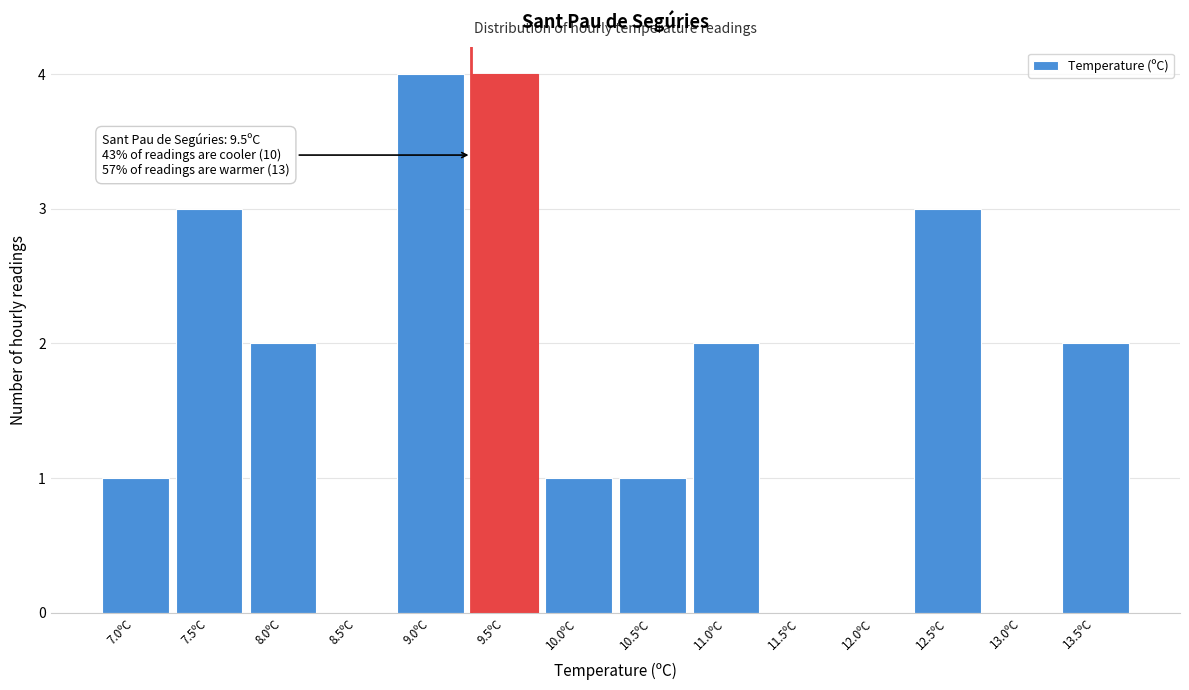

Reading right to left, extract all data points from this chart.

13.5ºC=2	13.0ºC=0	12.5ºC=3	12.0ºC=0	11.5ºC=0	11.0ºC=2	10.5ºC=1	10.0ºC=1	9.5ºC=4	9.0ºC=4	8.5ºC=0	8.0ºC=2	7.5ºC=3	7.0ºC=1